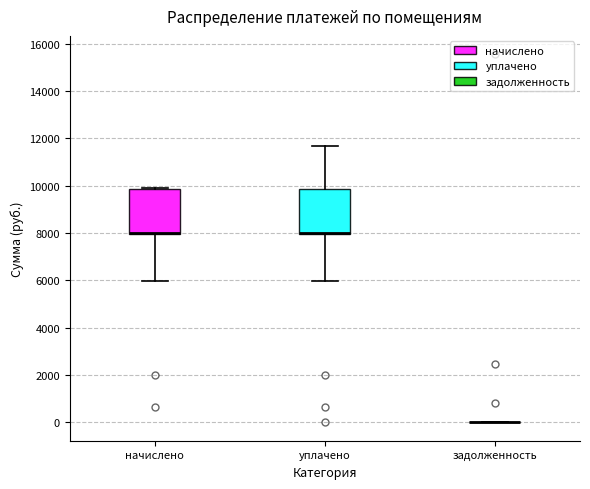

Reading left to right, read every box against the y-axis: the position of its median line, the range the box covers, and the ends of its whiskers. The values are not printed on the chart, so give them approximately, as read against the axis.

начислено: median 8000 (drawn on the box's lower edge), box 8000 to 9800, whiskers 6000 to 10000
уплачено: median 8000 (drawn on the box's lower edge), box 8000 to 9800, whiskers 6000 to 11600
задолженность: box collapsed to a line at 0, whiskers 0 to 0